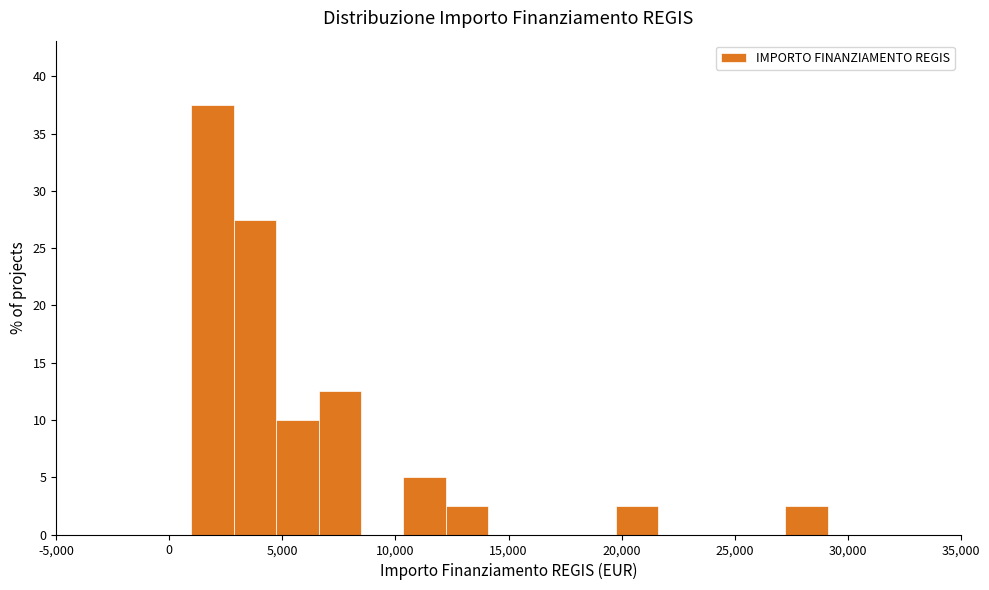

Read against the x-axis, roughly where is the centre of the tallest bar?

2000